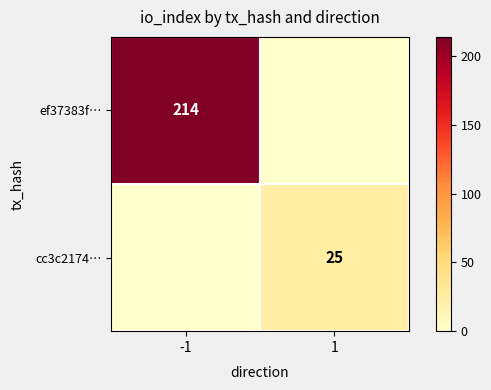

What is the difference between the highest and lowest values at 1?

25